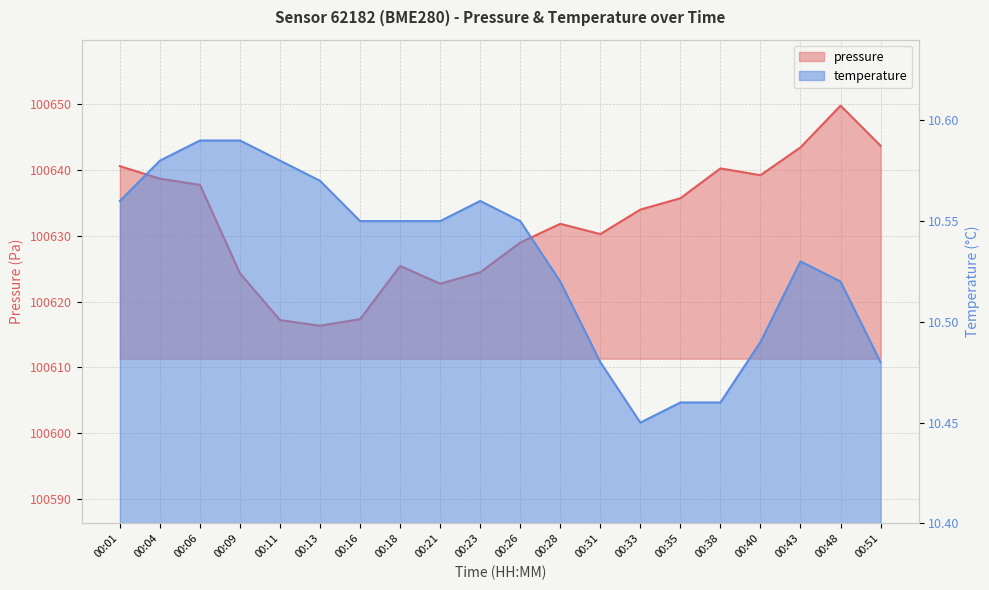

Read the pressure value at 00:35.

100635.7